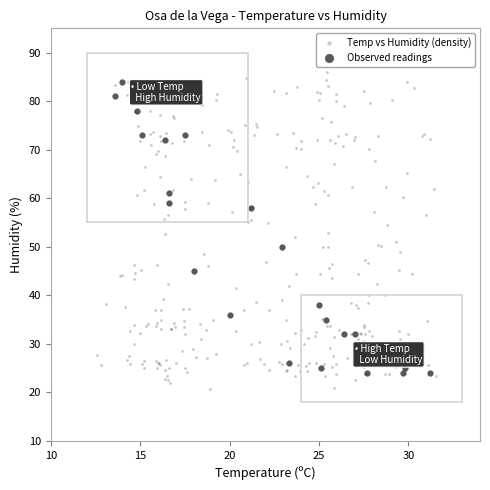

What are all the series names shown in the legend?

Temp vs Humidity (density), Observed readings